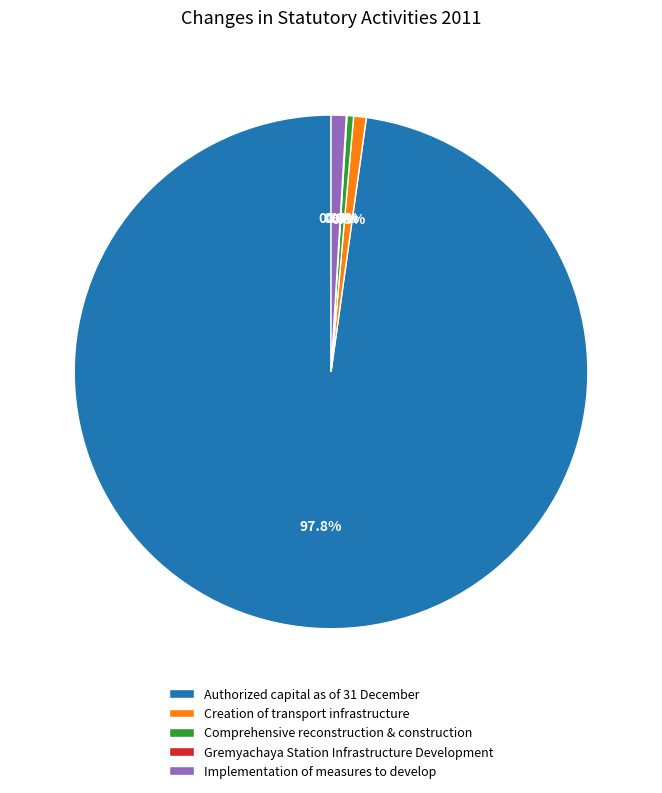

Which slice is the largest?

Authorized capital as of 31 December